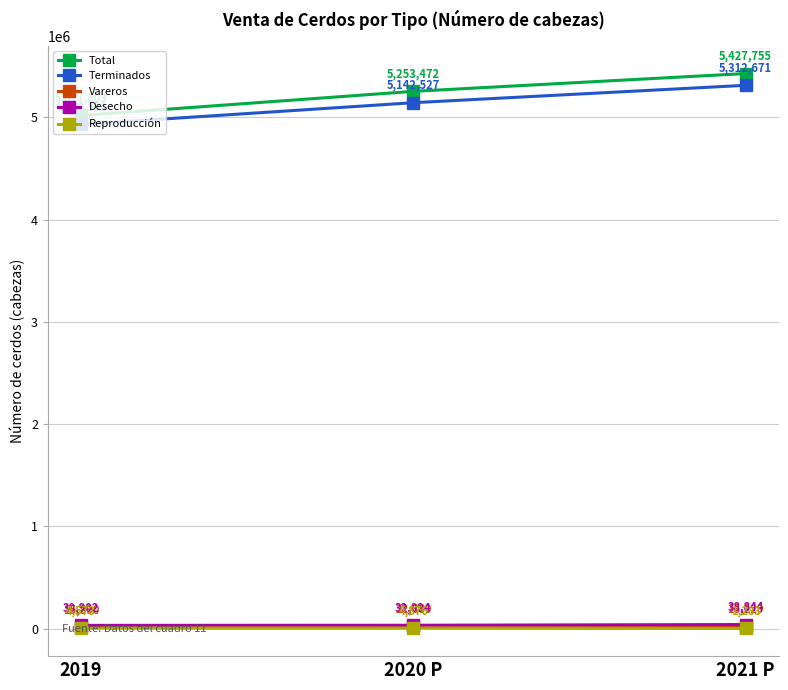

What is the approximate value of Total at 2019, to the nearest 100?

5017600